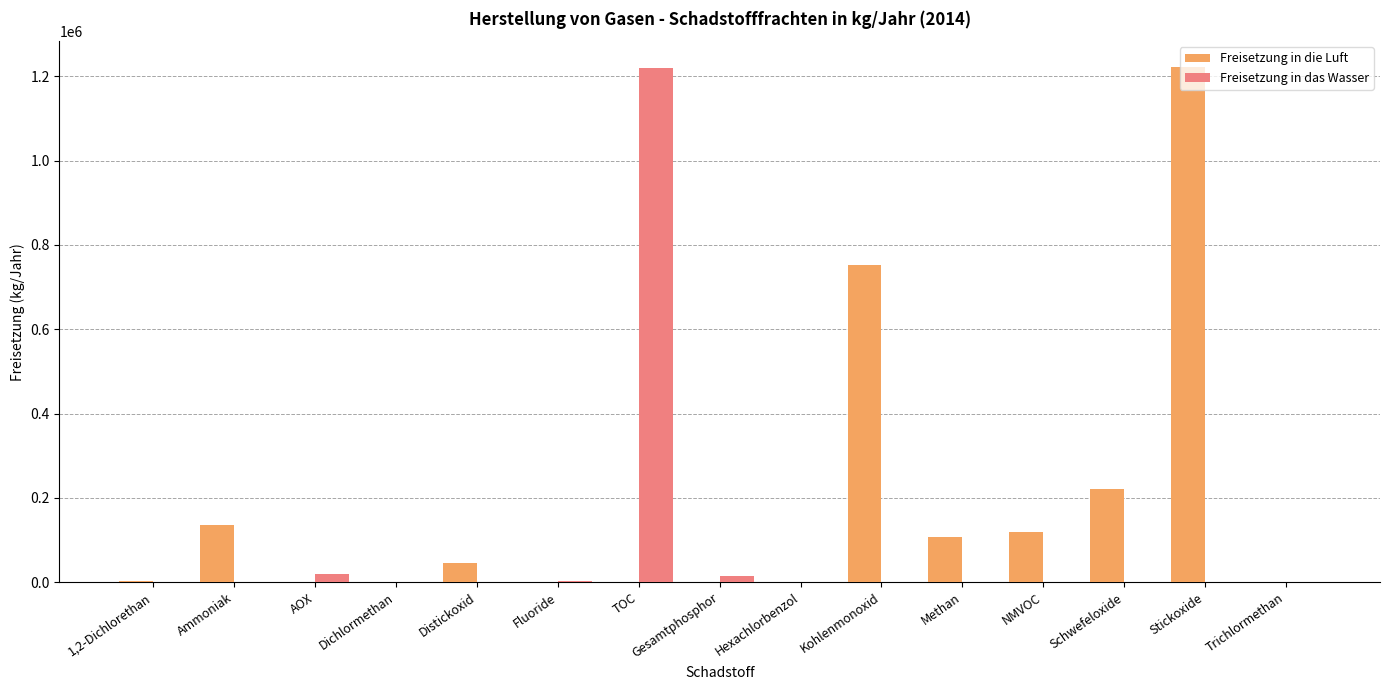

How many groups of bars are there?

15